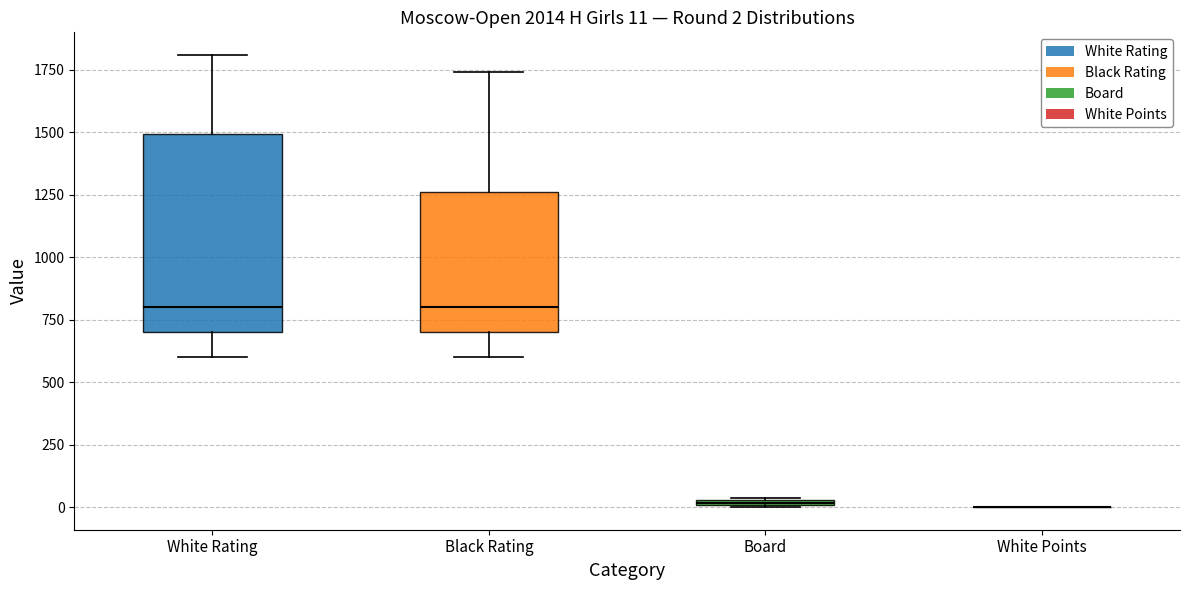

Comparing the boxes themselves (not the whiskers), which one is the tallest?

White Rating